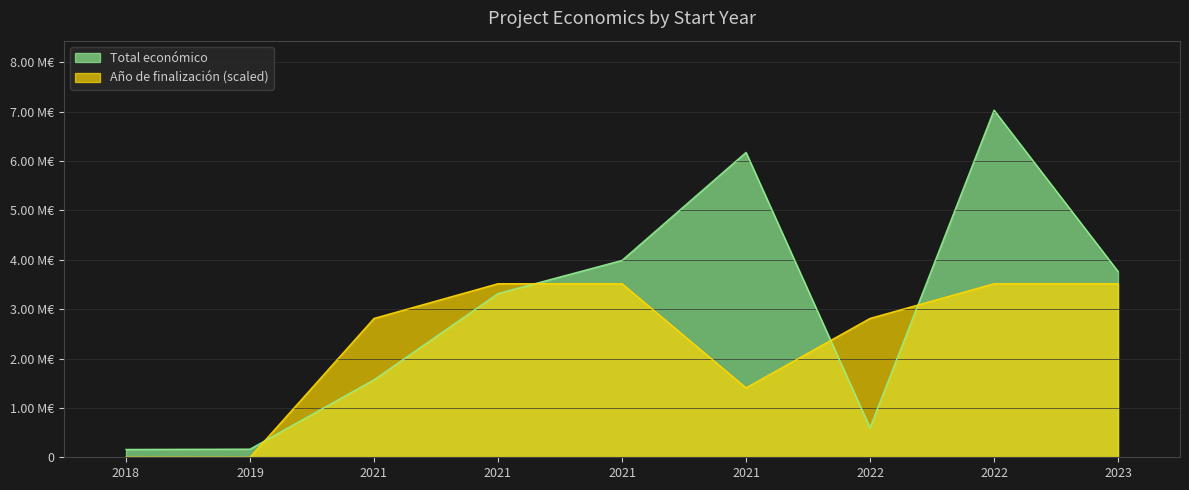

At which label is Total económico closest to 3595055?

2023